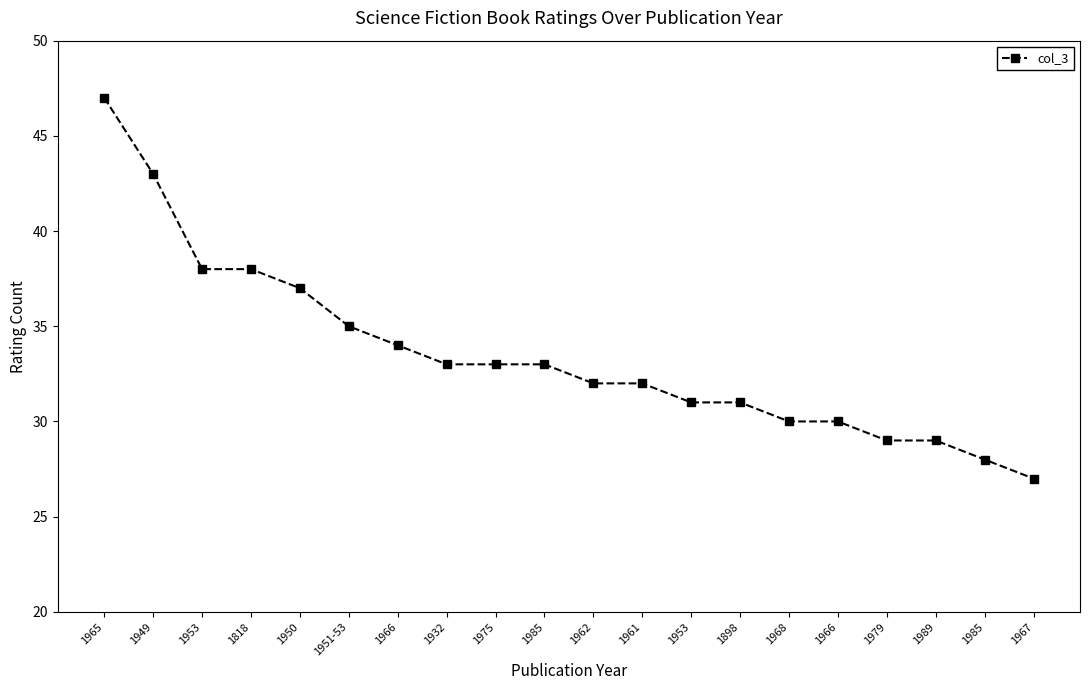

Which label corresponds to the largest value in the chart?

1965